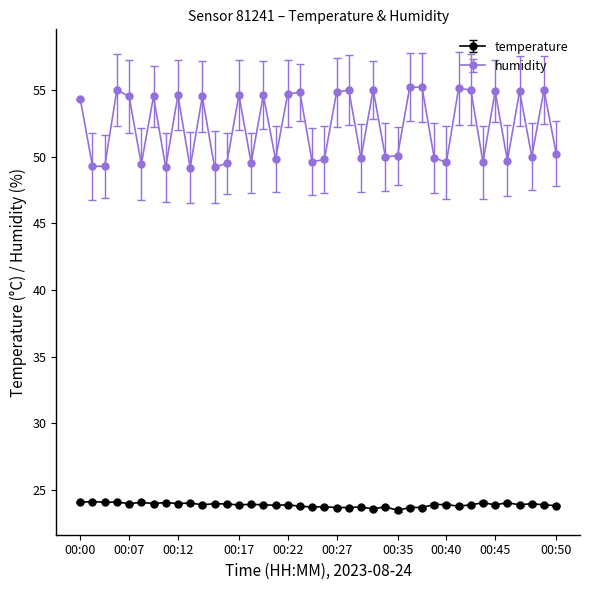

Which series has the largest total across all categories?

humidity